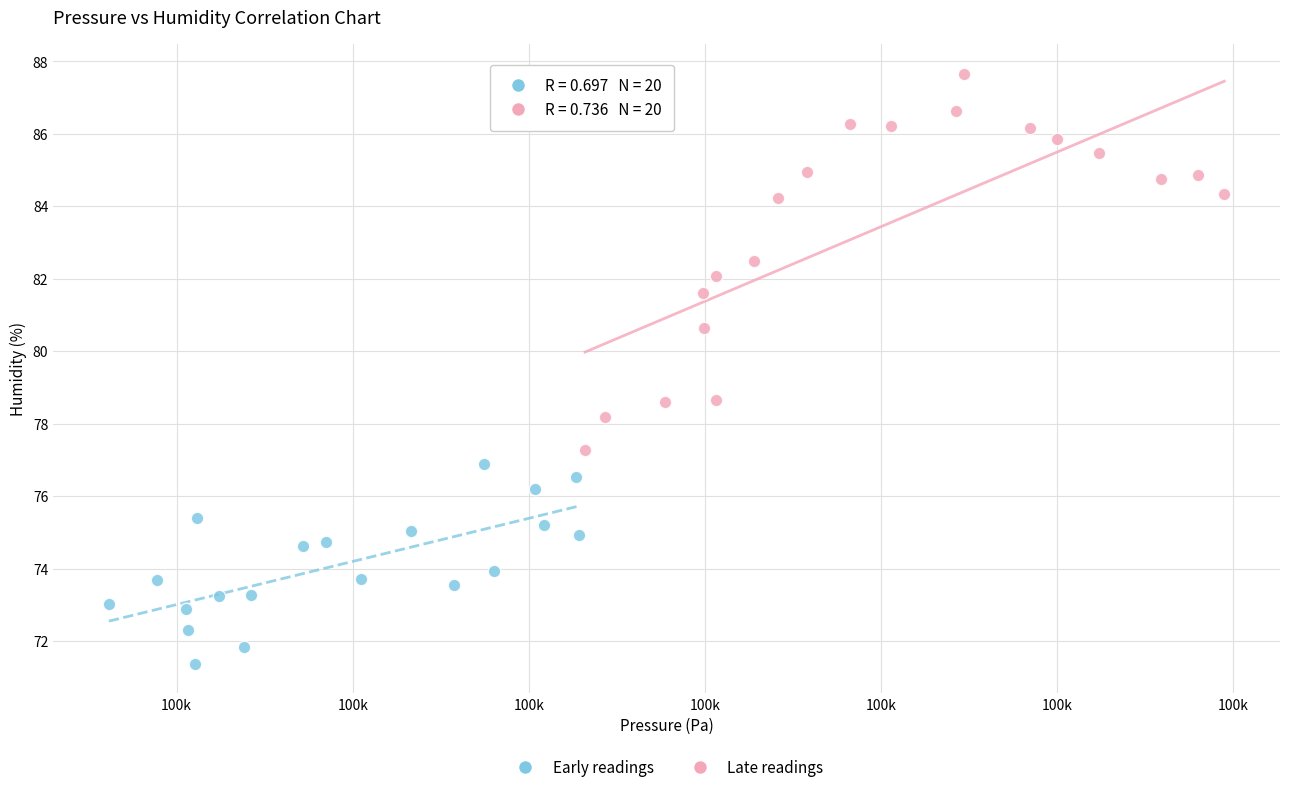

Which series has the largest Y range (max minus min)?

Late readings